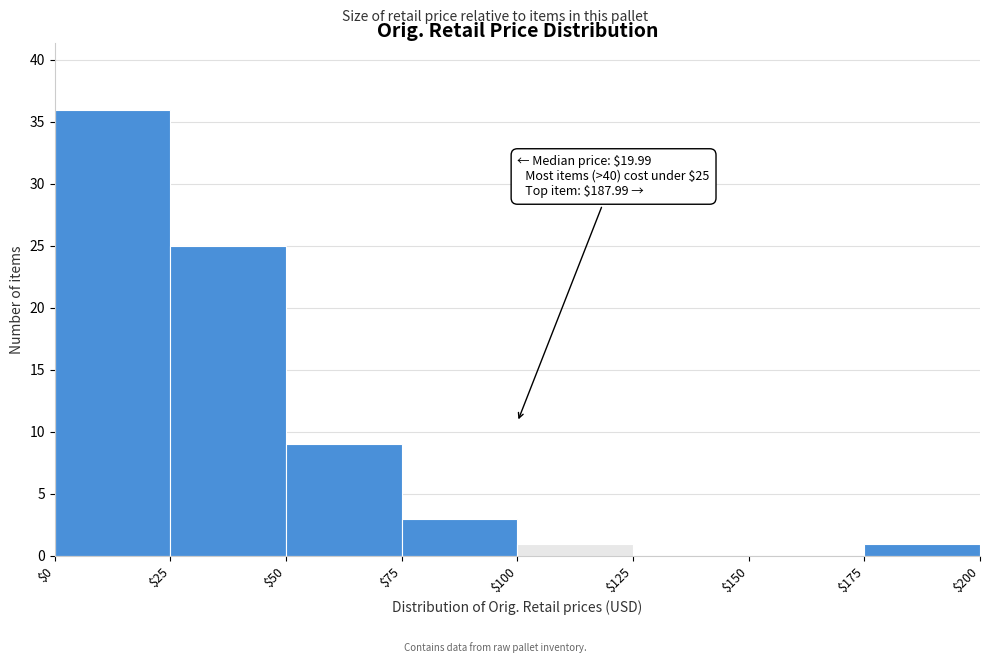

Over which range of the x-axis is the bar tallest?

$0 to $25